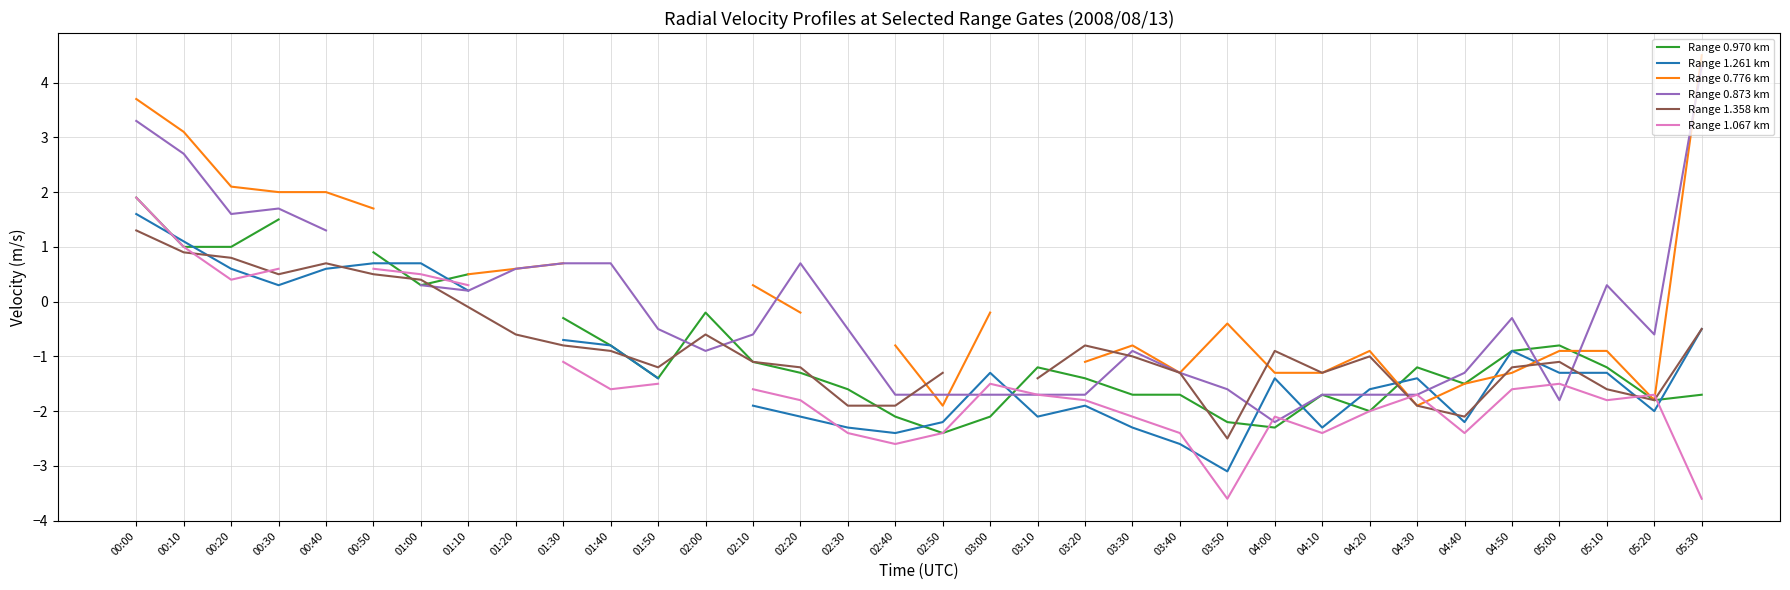

What is the highest value of the Range 0.970 km series?

1.9